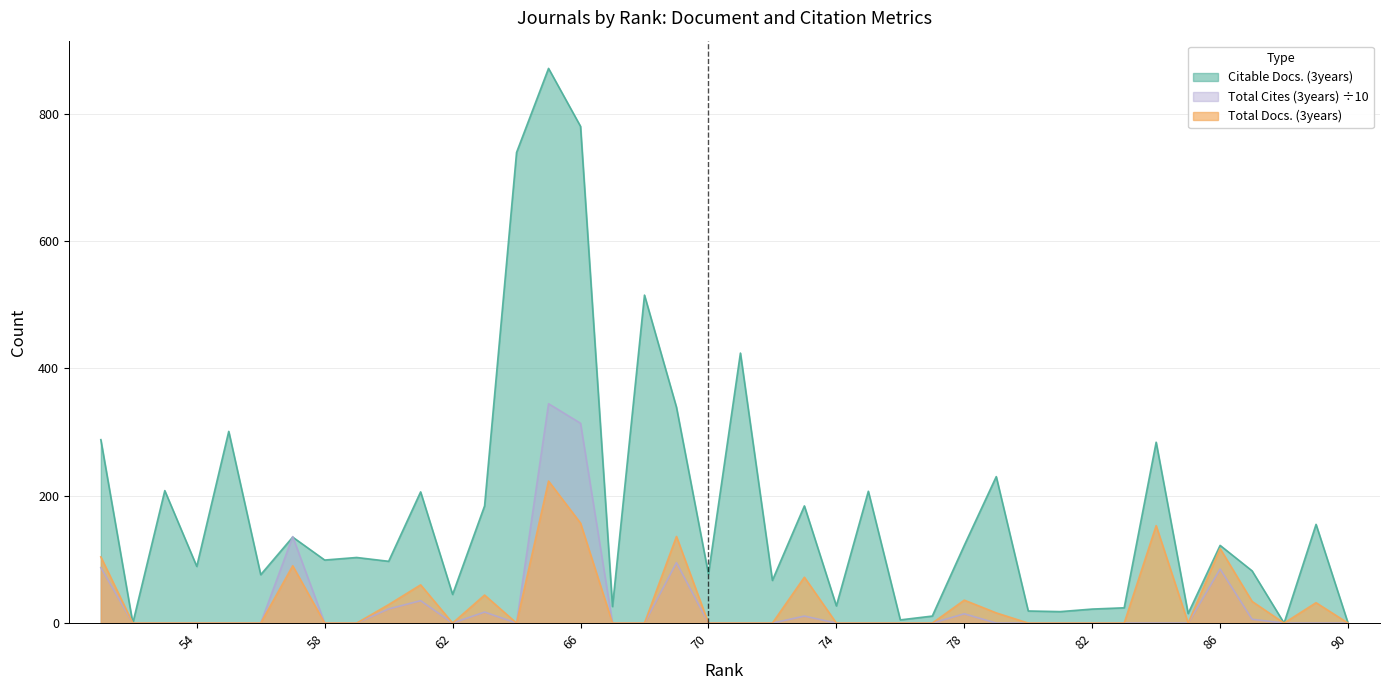

How many values in Total Cites (3years) are above zero?

12